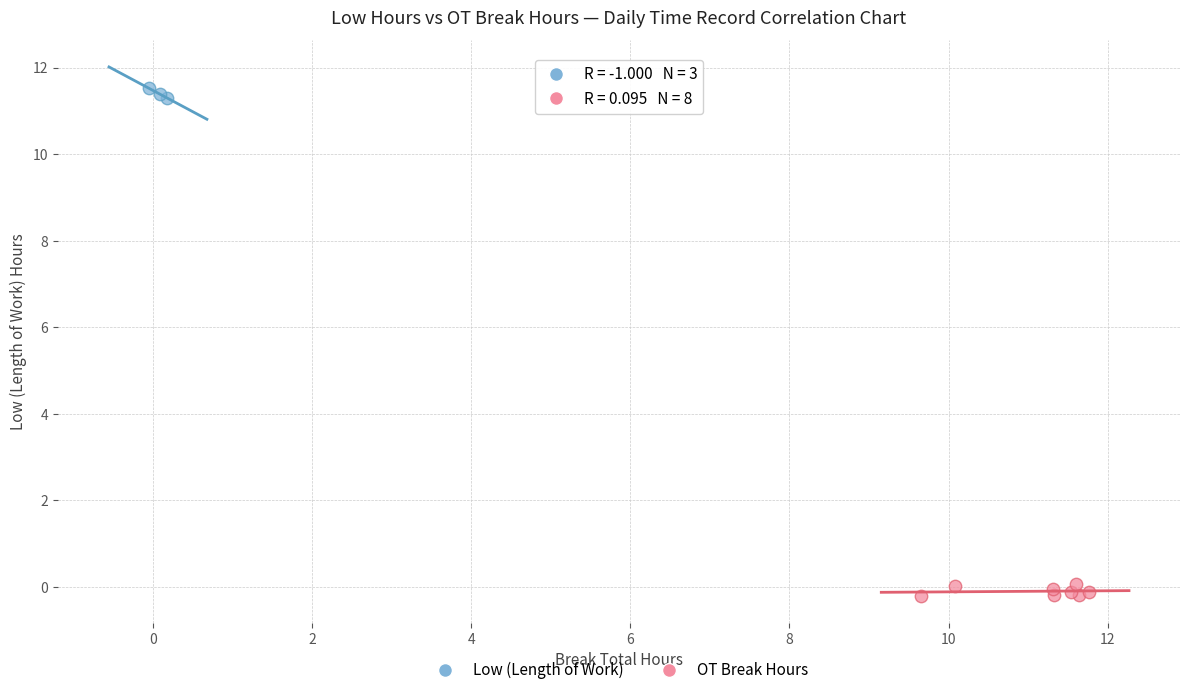

What are all the series names shown in the legend?

Low (Length of Work), OT Break Hours